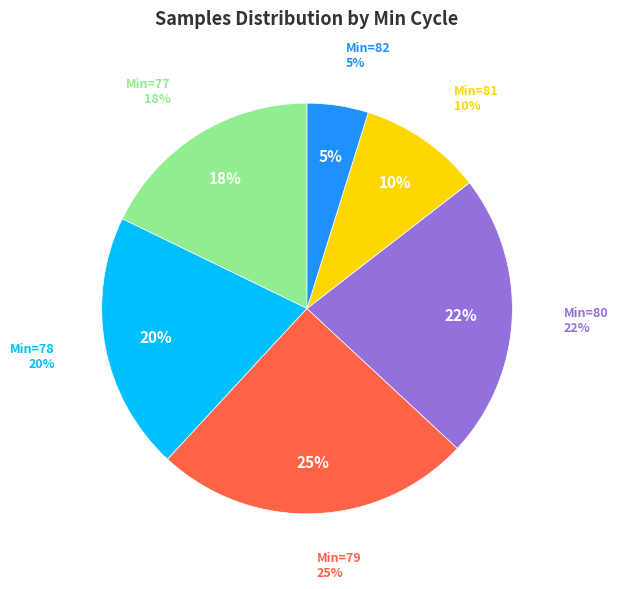

Is there a majority slice in this chart?

No